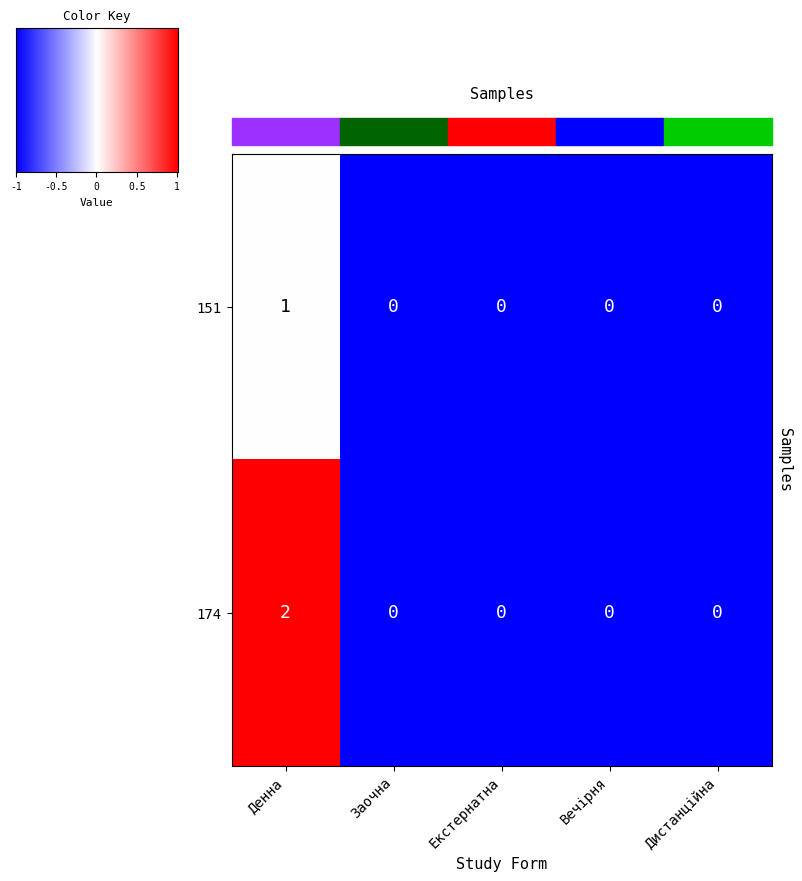

The 151 series shows 0 at Заочна. True or false?

True